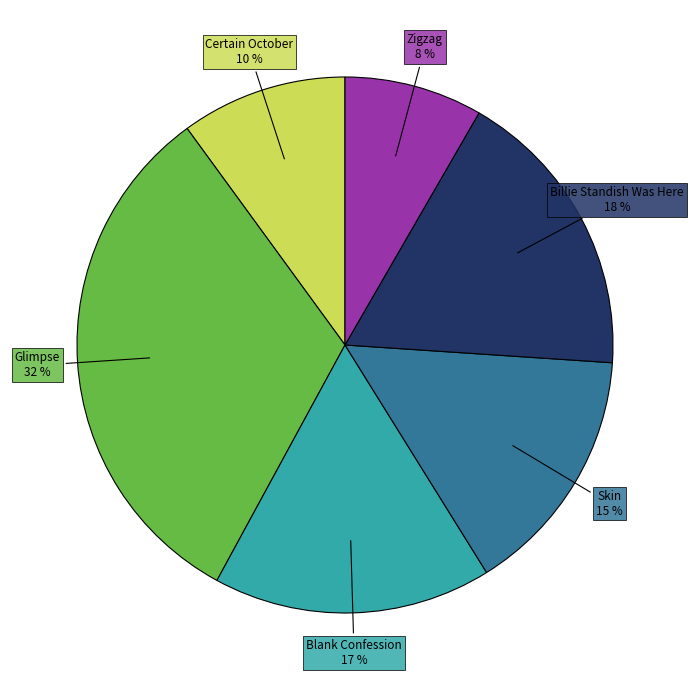

Is there a majority slice in this chart?

No